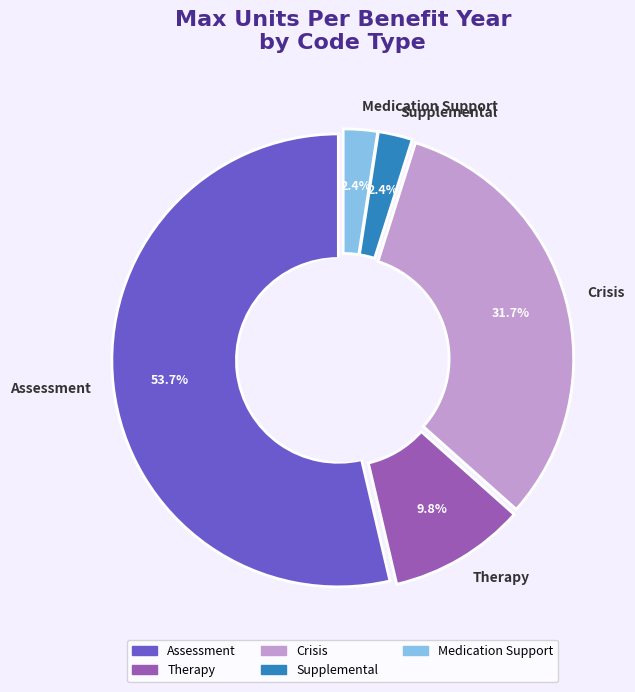

Combined, what portion of the pie is Therapy and Supplemental?

12.2%